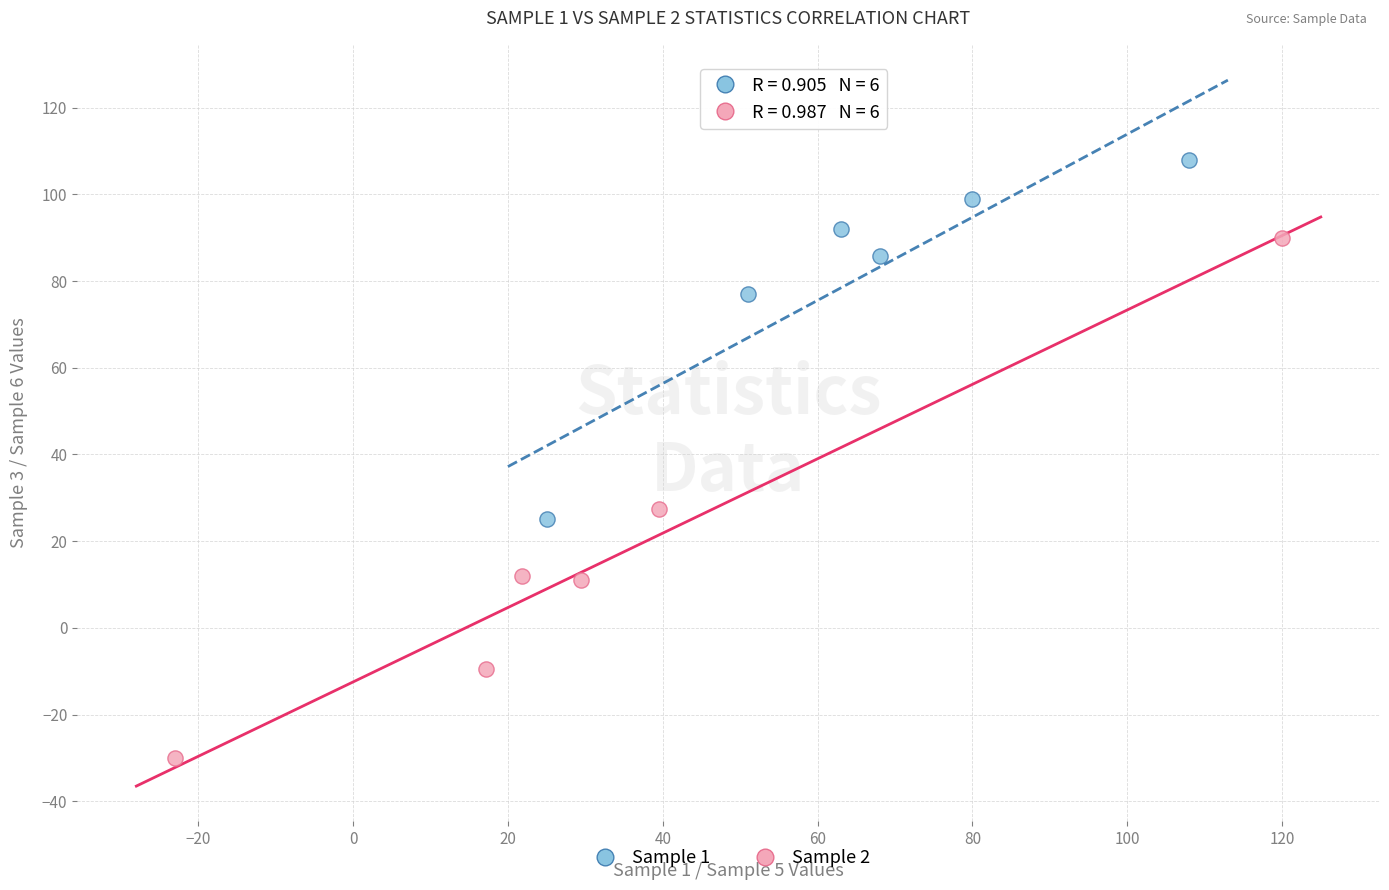

Which series reaches the minimum Y coordinate?

Sample 2